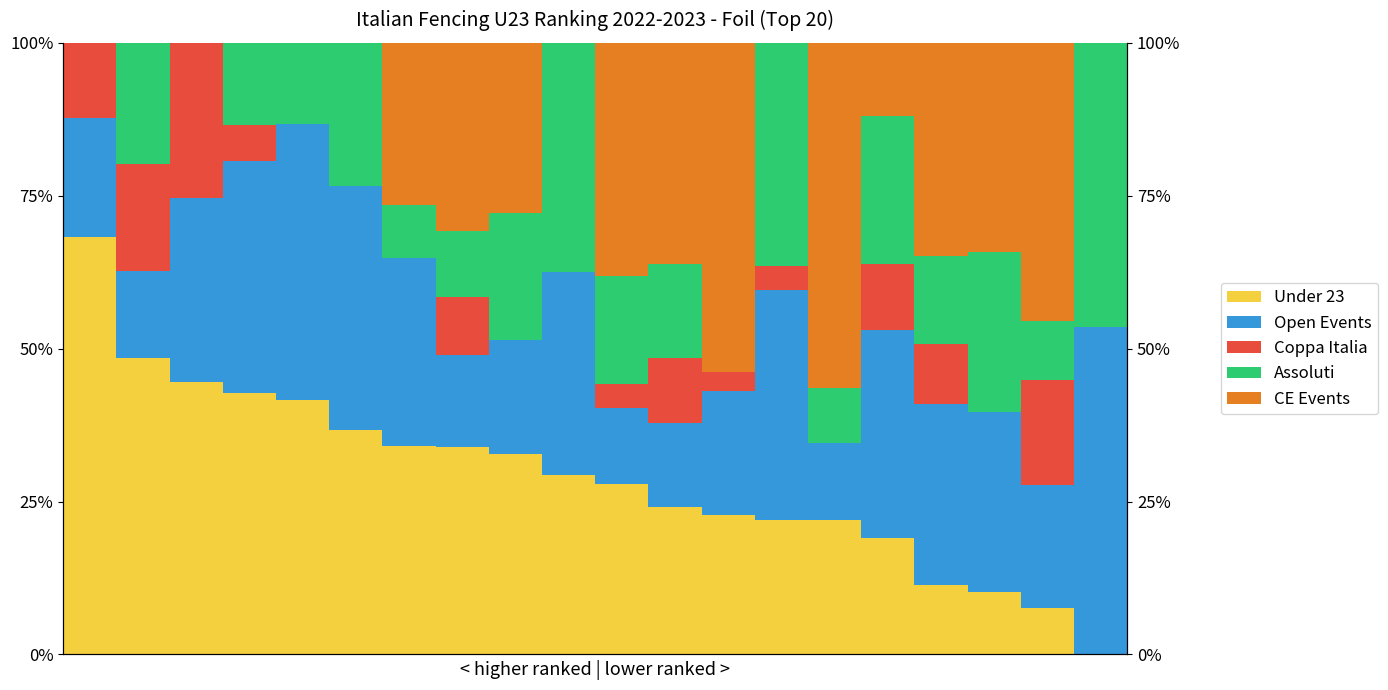

How many data points in Coppa Italia are less than 3?

8